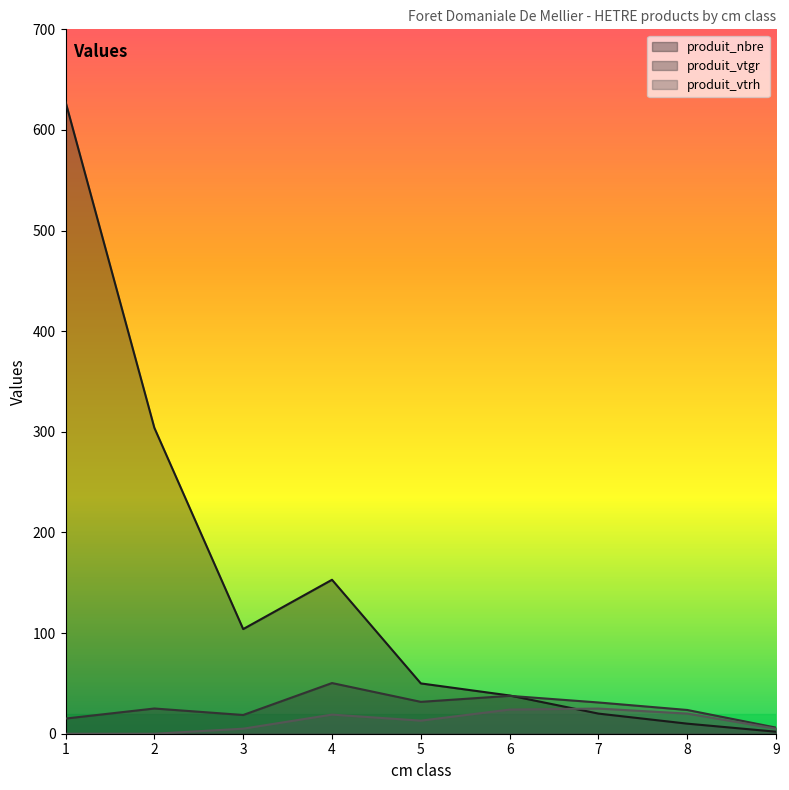

Rank the categories by produit_vtrh value from lowest to highest.

1, 2, 3, 9, 5, 4, 8, 6, 7